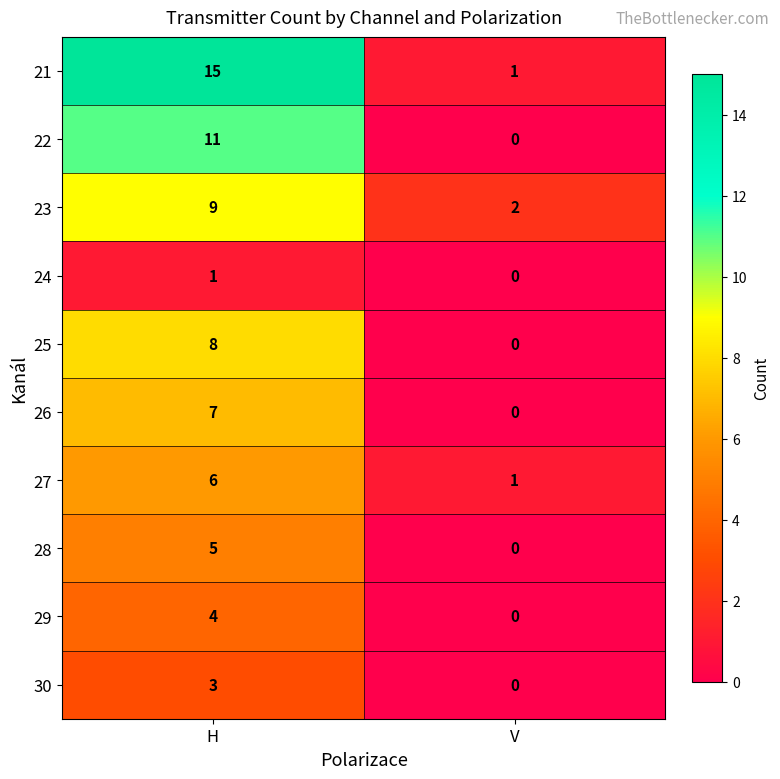

What is the difference between the maximum and minimum values in the 22 series?

11